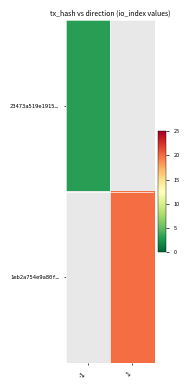

The value of 1eb2a754e9a80f… at 1 is 20.0. True or false?

True